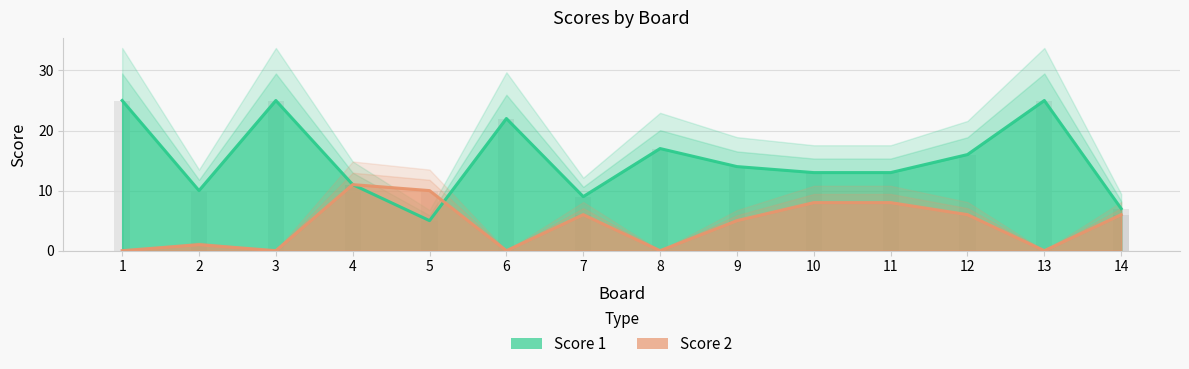

Is the value of Score 1 at 7 greater than the value of Score 2 at 5?

No